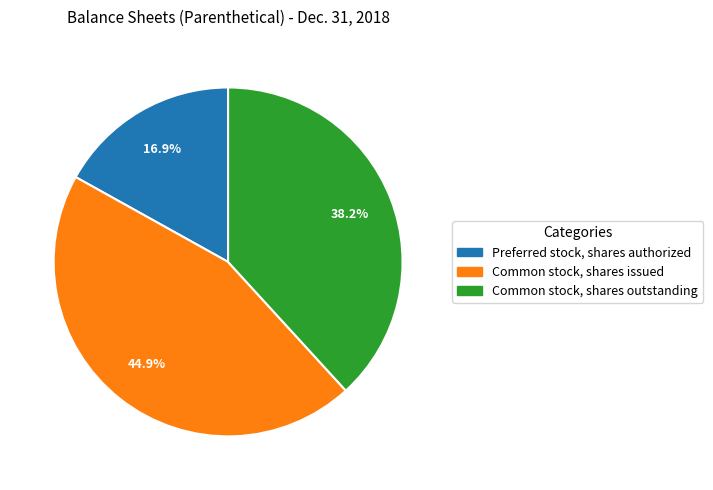

To the nearest percent, what portion does Common stock, shares outstanding represent?

38%